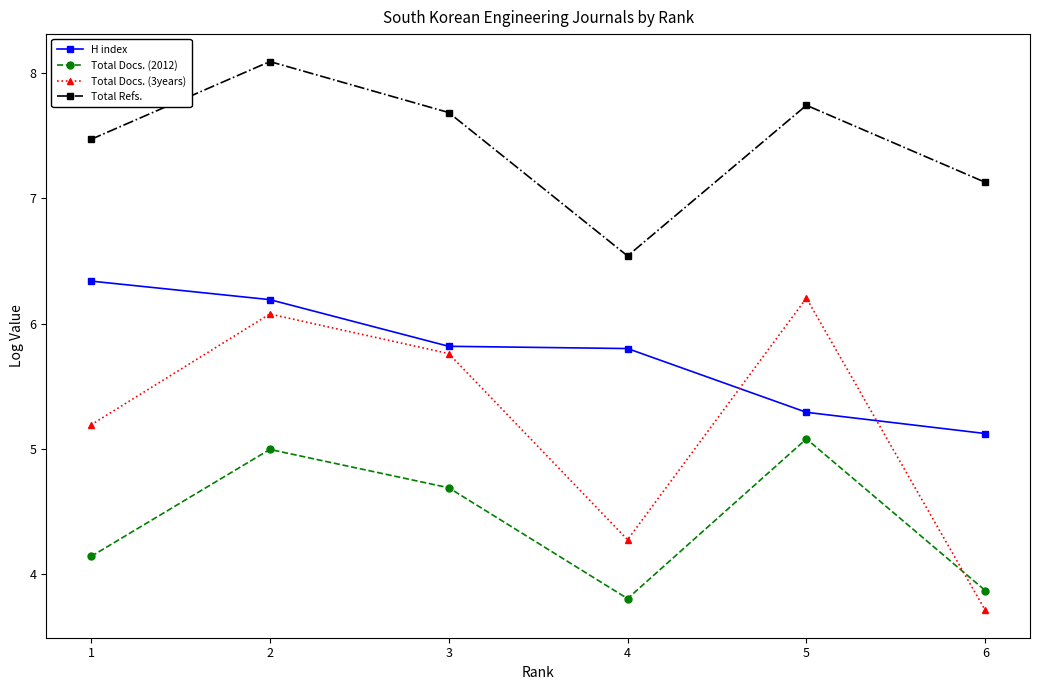

What is the difference between the Total Docs. (3years) values at 4 and 5?

1.9